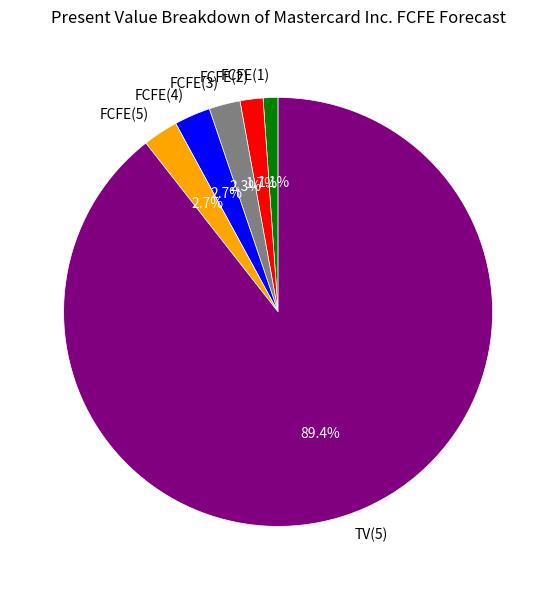

Is TV(5) the majority of the pie?

Yes